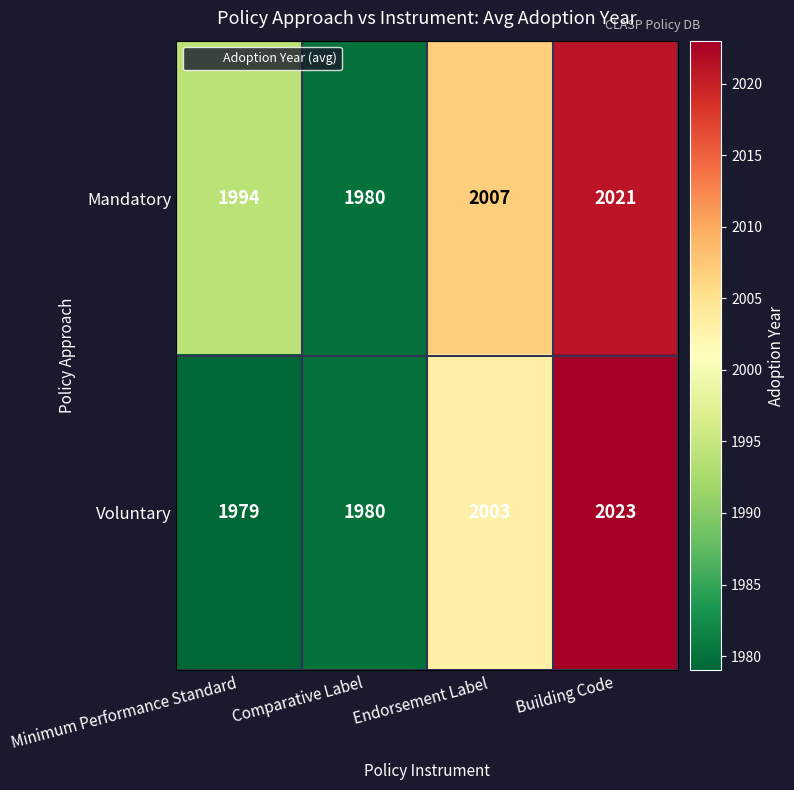

At which label is Voluntary closest to 2001?

Endorsement Label